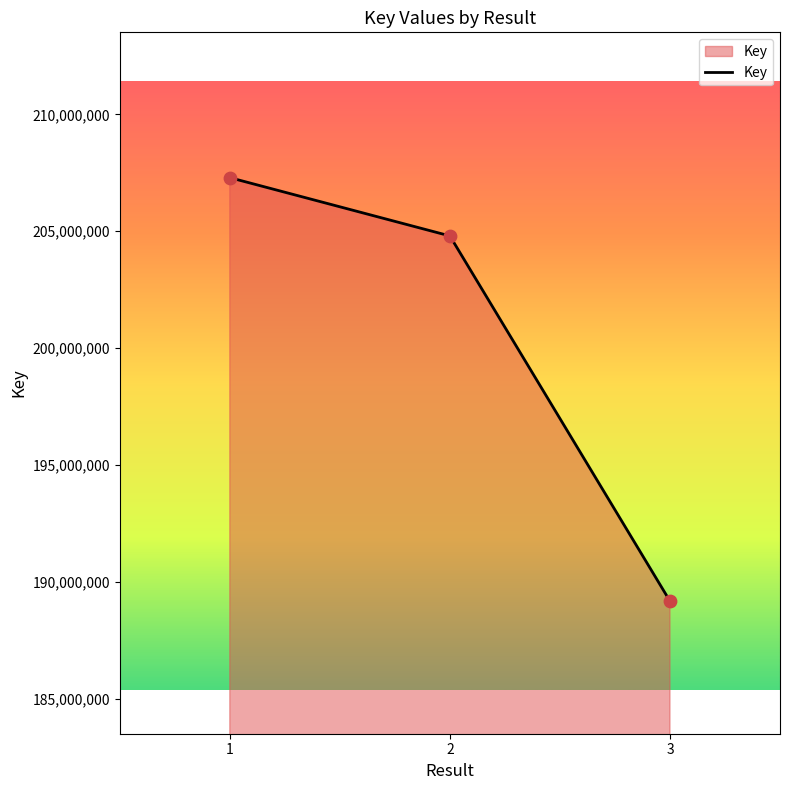

What is the ratio of the value at 3 to the value at 2?

0.9